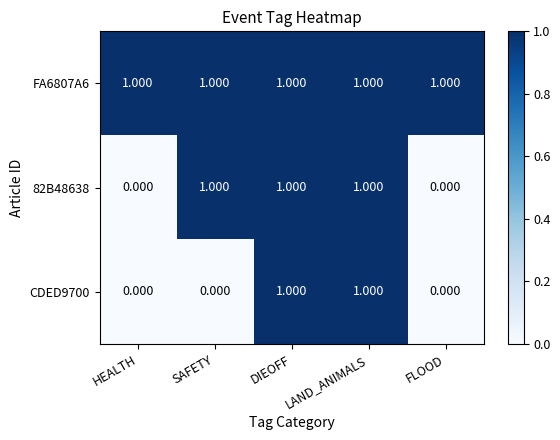

Is the value of FA6807A6 at HEALTH greater than the value of 82B48638 at FLOOD?

Yes